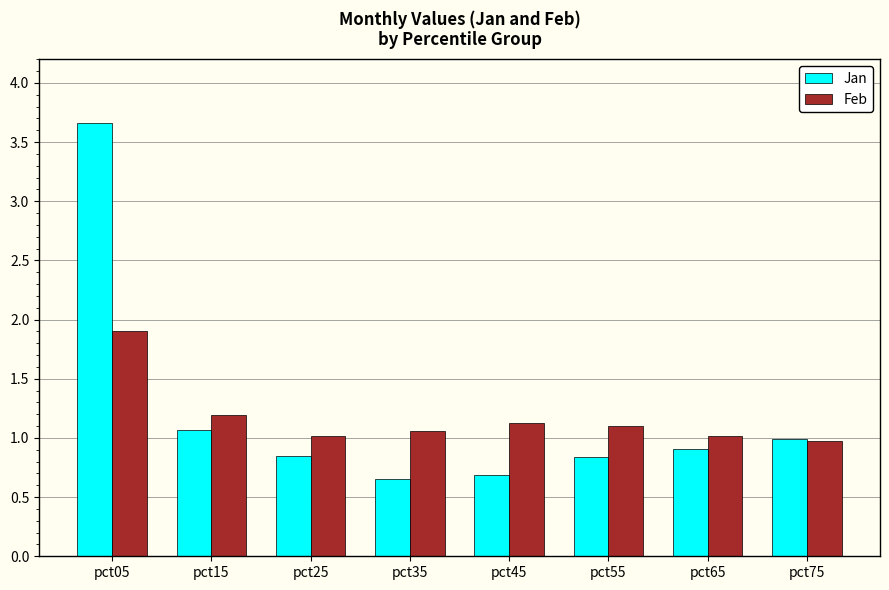

What is the approximate value of Feb at pct15?

1.2